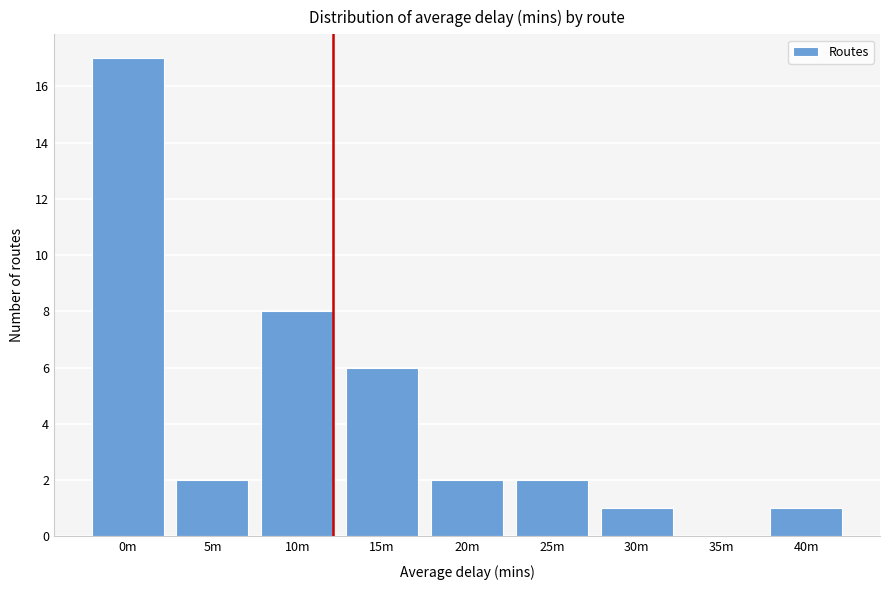

Reading right to left, extract all data points from this chart.

40m=1	35m=0	30m=1	25m=2	20m=2	15m=6	10m=8	5m=2	0m=17